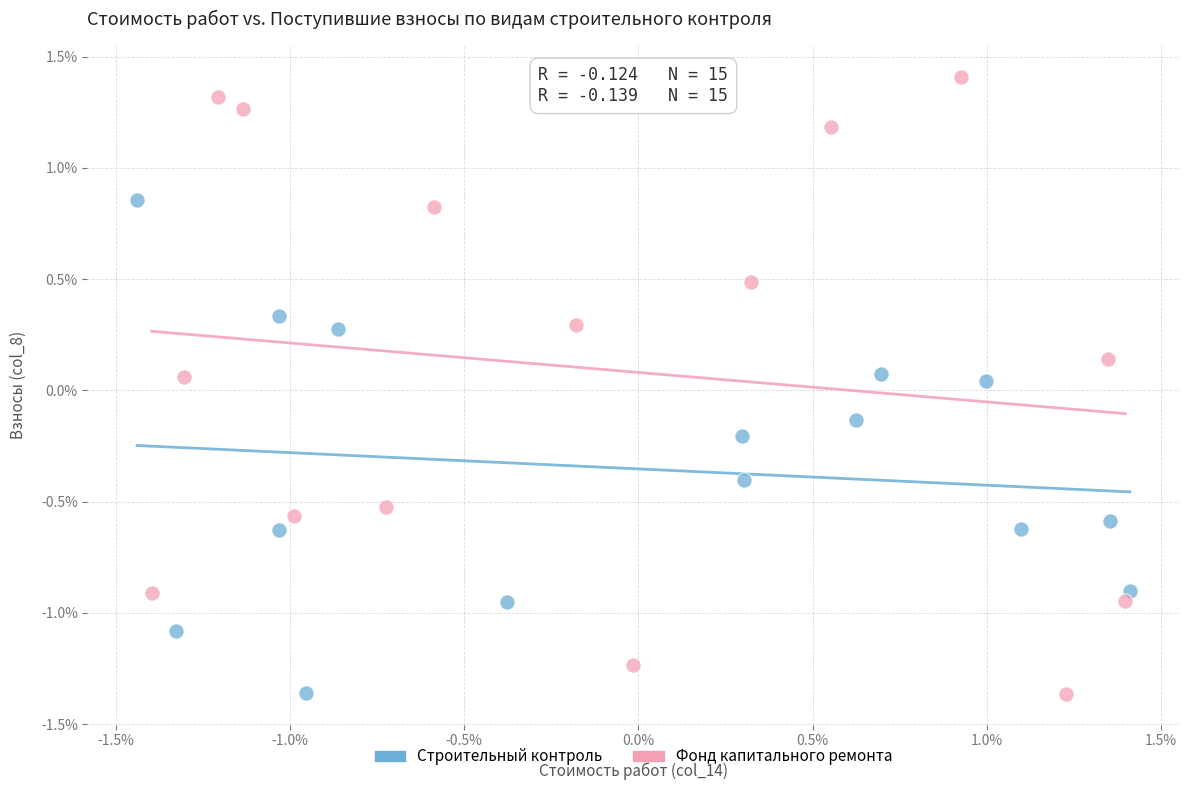

Which series has the widest spread of Y values?

Фонд капитального ремонта